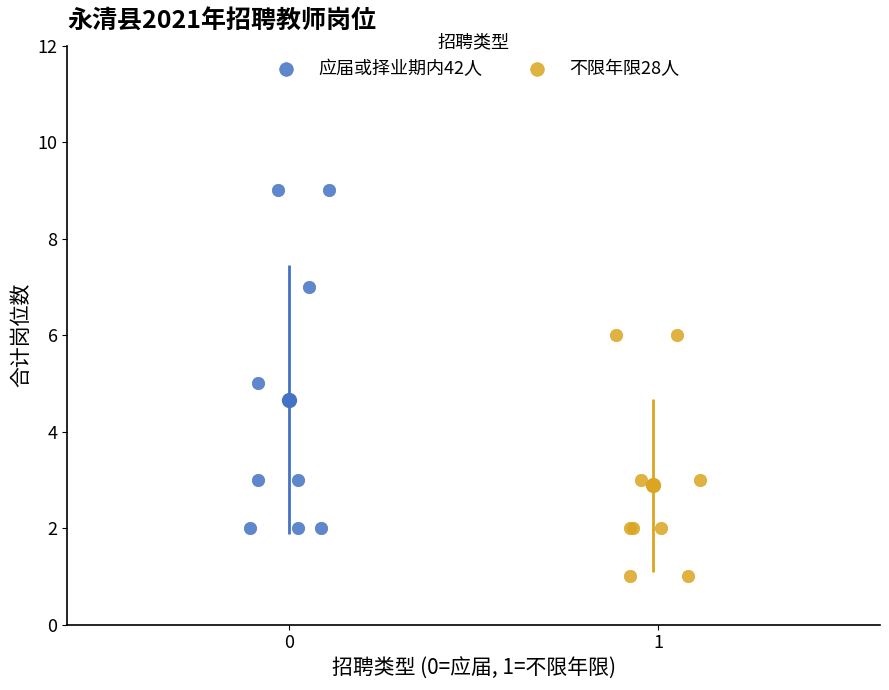

Which series contains the highest Y value?

应届或择业期内42人